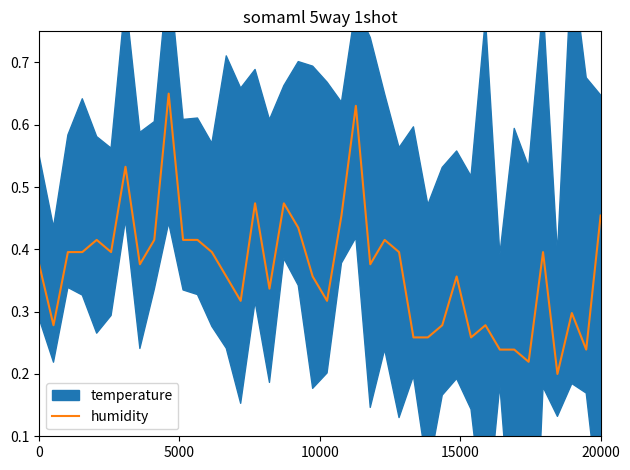

At which category does the chart reach its minimum across all series?

36